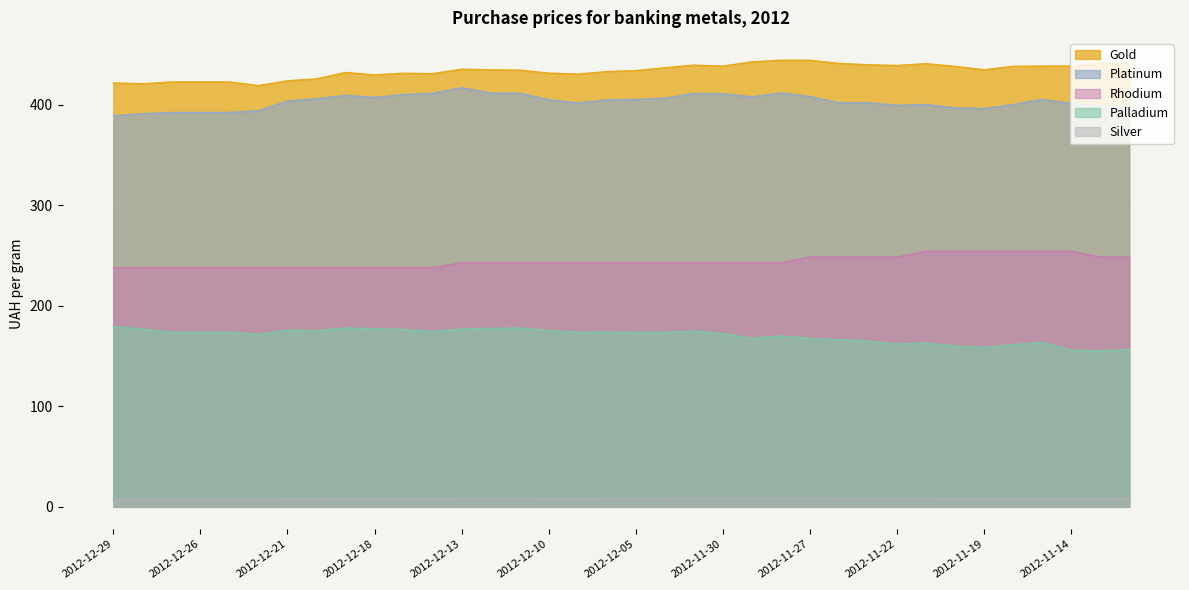

Rank the categories by Silver value from highest to lowest.

2012-12-03, 2012-11-27, 2012-11-28, 2012-11-29, 2012-11-30, 2012-12-04, 2012-11-26, 2012-12-11, 2012-12-05, 2012-11-23, 2012-12-12, 2012-11-21, 2012-12-13, 2012-12-06, 2012-11-22, 2012-12-10, 2012-12-07, 2012-12-14, 2012-11-20, 2012-11-13, 2012-11-16, 2012-11-14, 2012-12-17, 2012-11-15, 2012-12-19, 2012-11-19, 2012-12-18, 2012-11-12, 2012-12-20, 2012-12-21, 2012-12-27, 2012-12-26, 2012-12-25, 2012-12-29, 2012-12-24, 2012-12-28